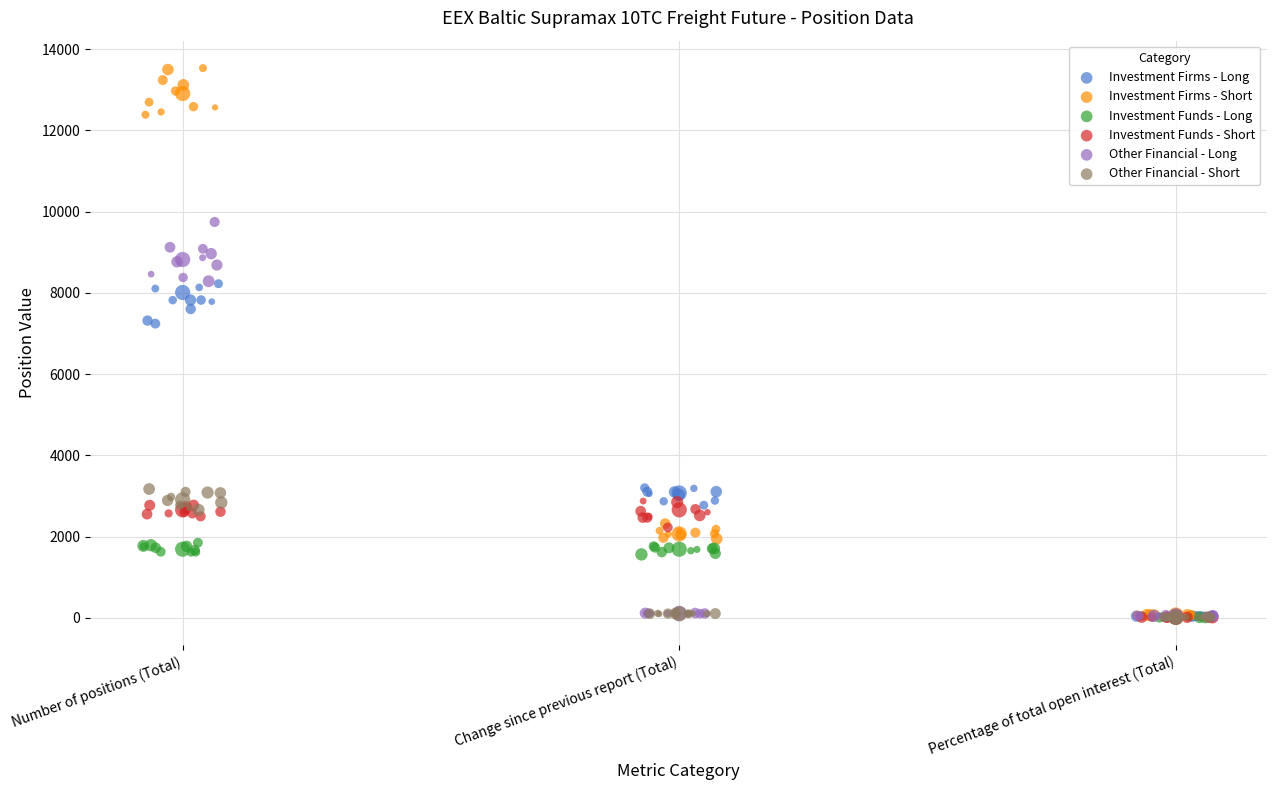

Which series has the widest spread of Y values?

Investment Firms - Short